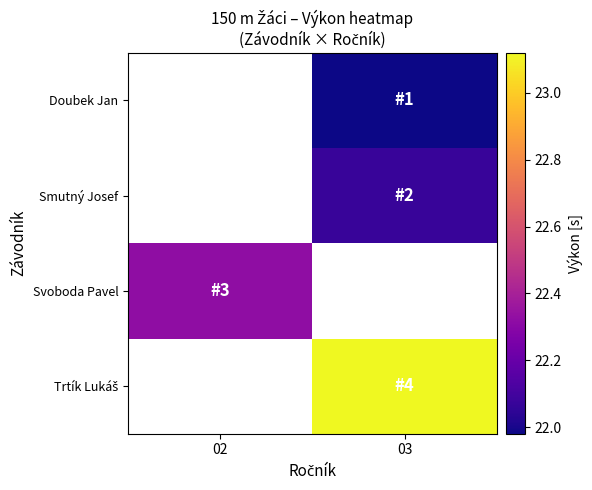

At which category does the chart reach its peak across all series?

03